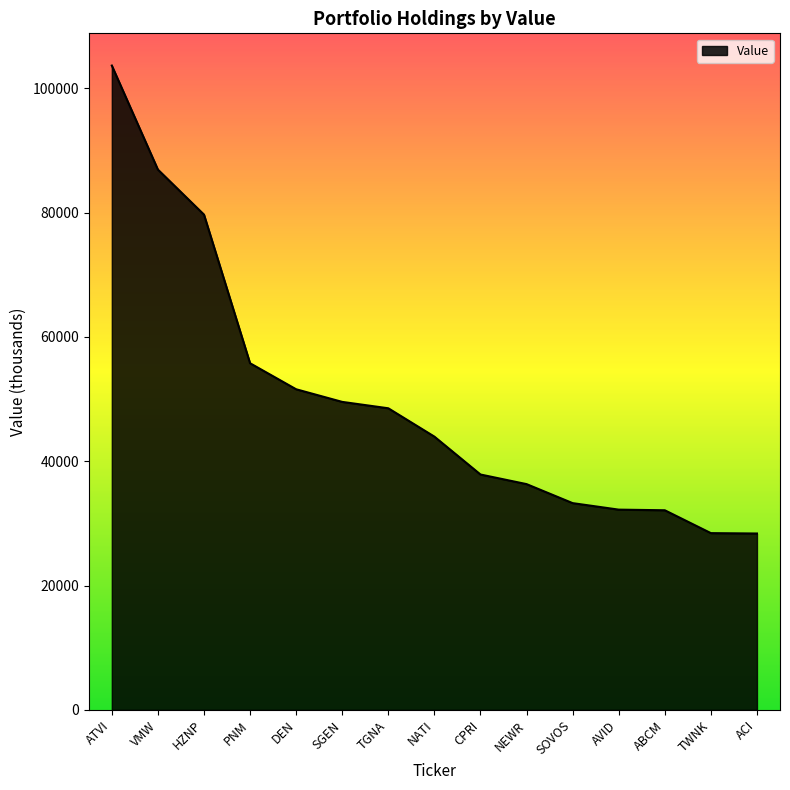

What is the approximate value at PNM?

55774